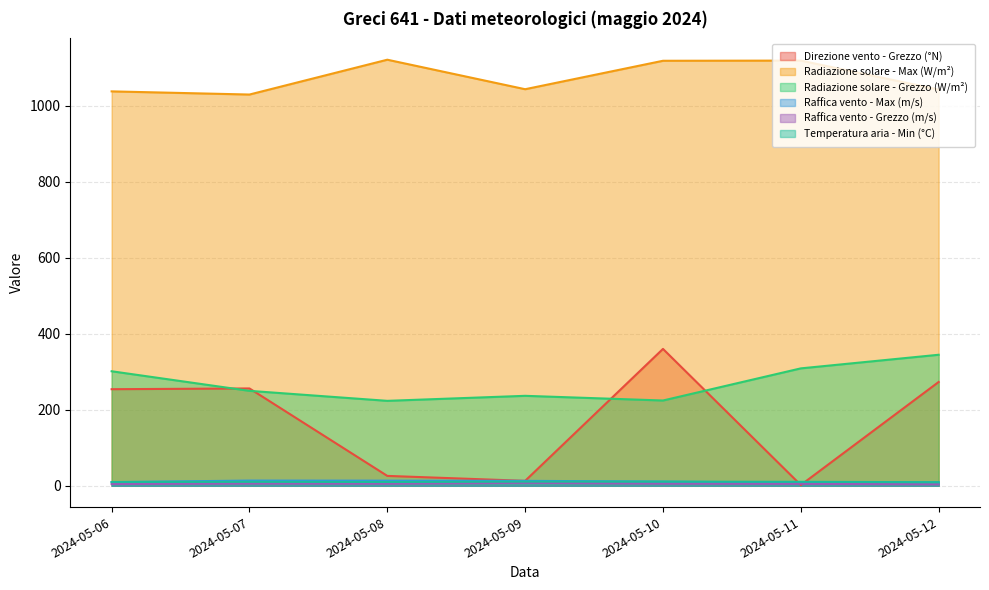

Read the Radiazione solare - Grezzo (W/m²) value at 2024-05-06.

301.2